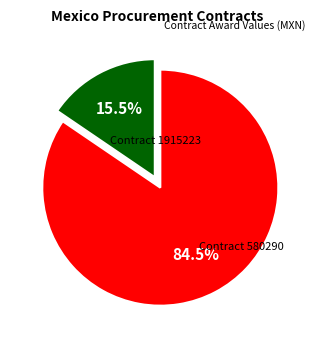

Is there a majority slice in this chart?

Yes